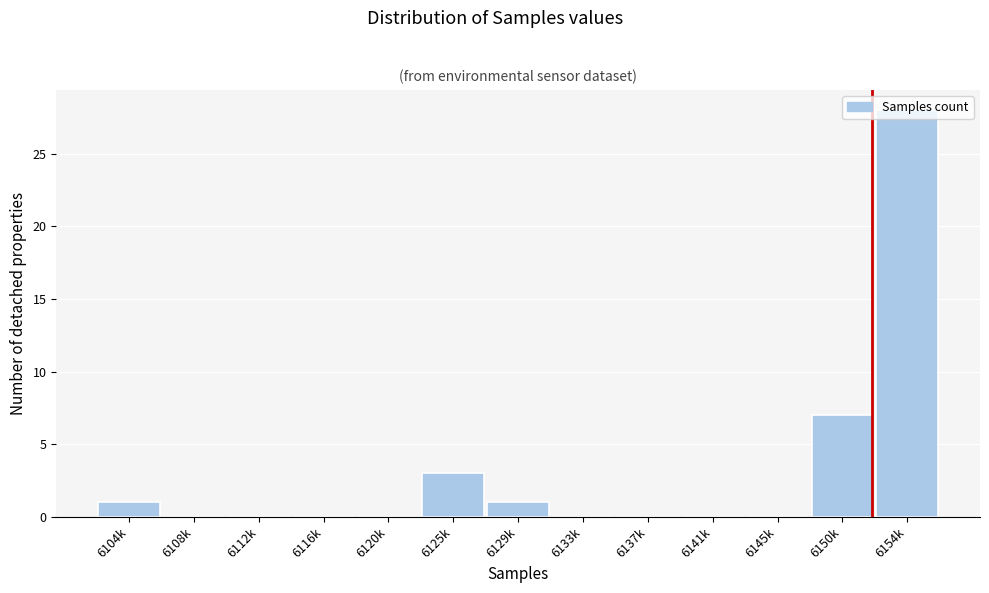

Is it true that the value at 6129k is 1?

True